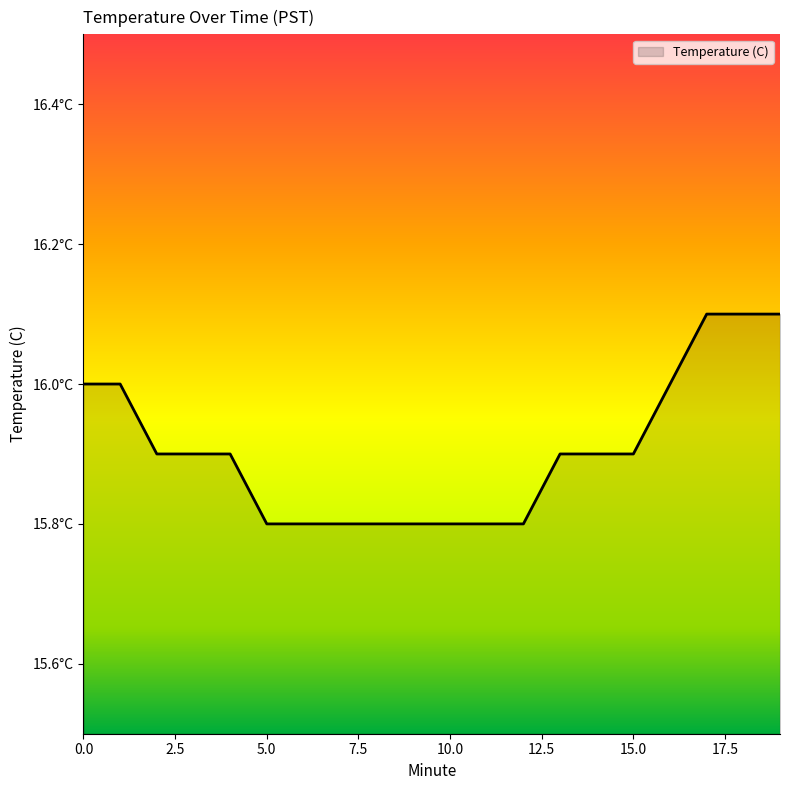

Does the chart have visible grid lines?

No